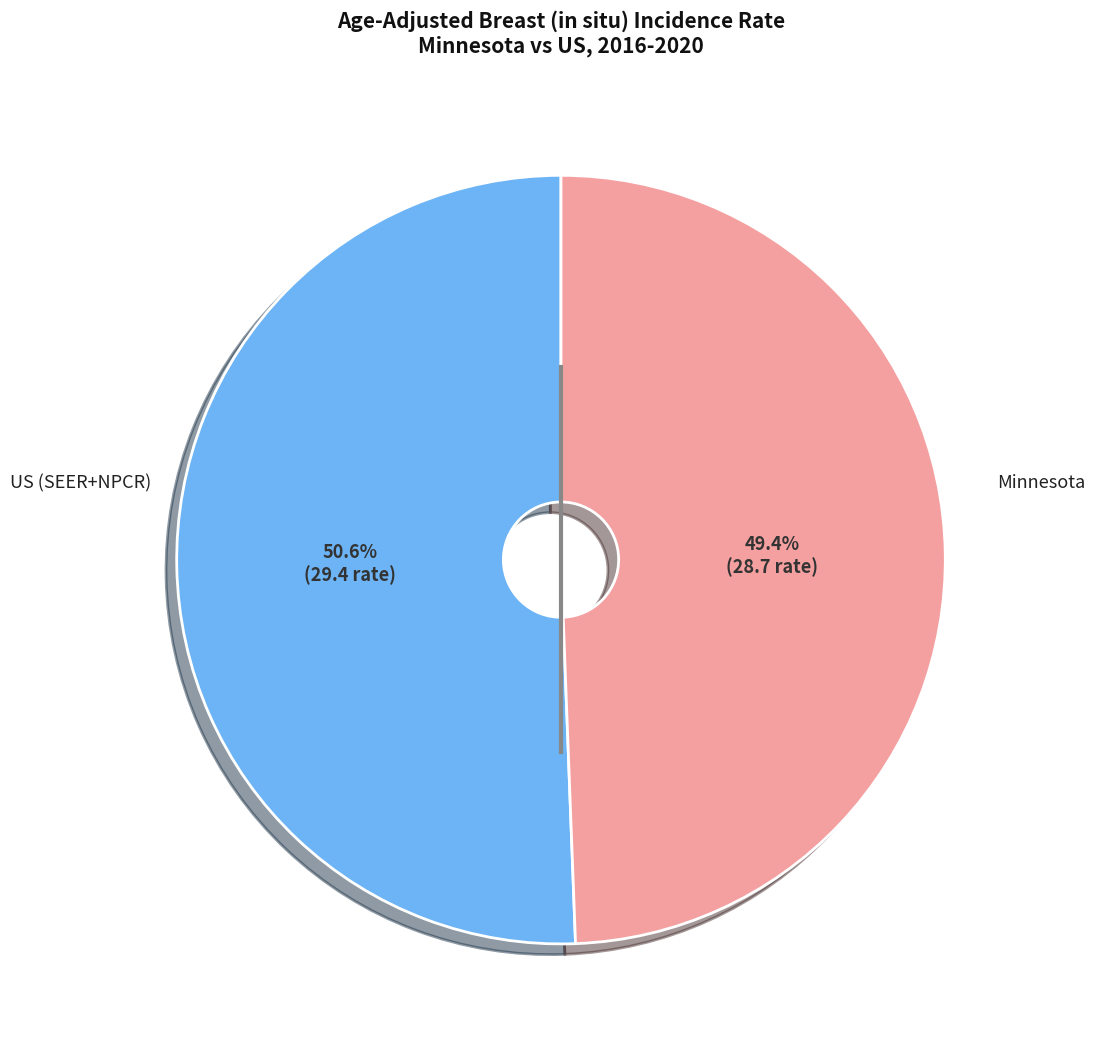

To the nearest percent, what is the difference between the largest and smallest slice percentages?

1%